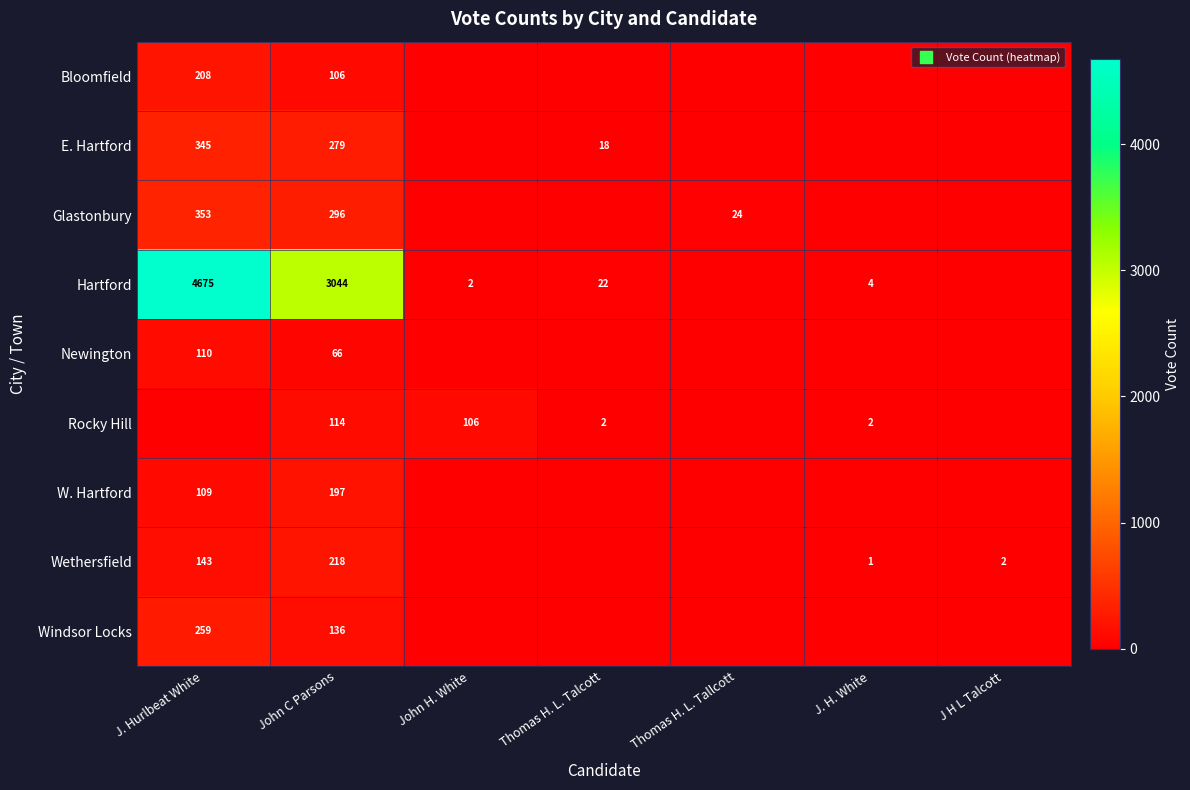

Between J. Hurlbeat White and J. H. White, which series saw the biggest shift?

Hartford